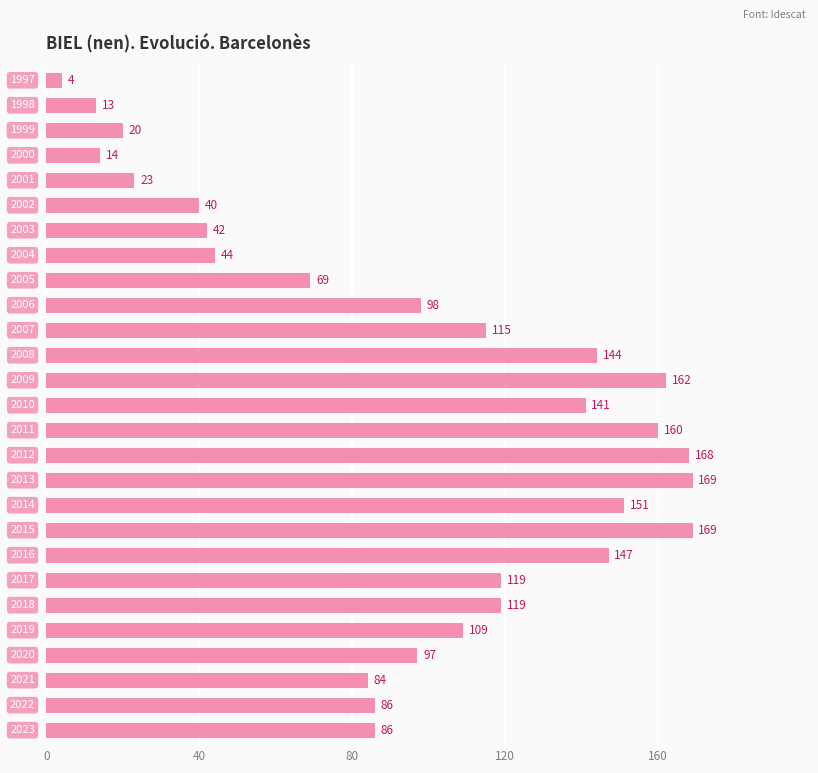

What is the difference between the second highest and minimum values?

165